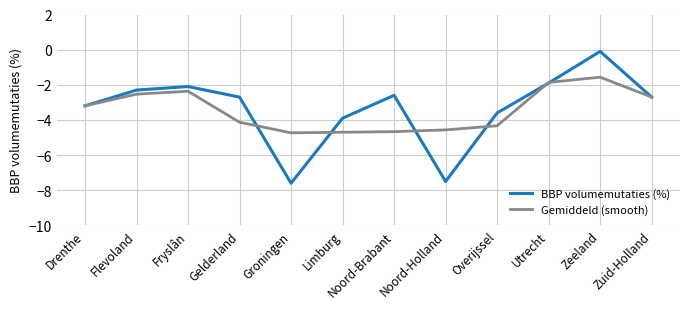

What is the spread (max minus min) of values at Fryslân?

0.3